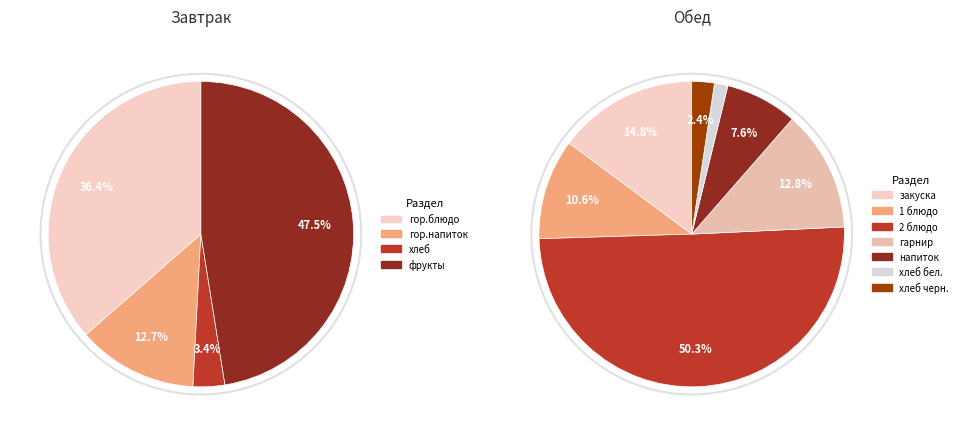

How many segments does this pie chart have?

11